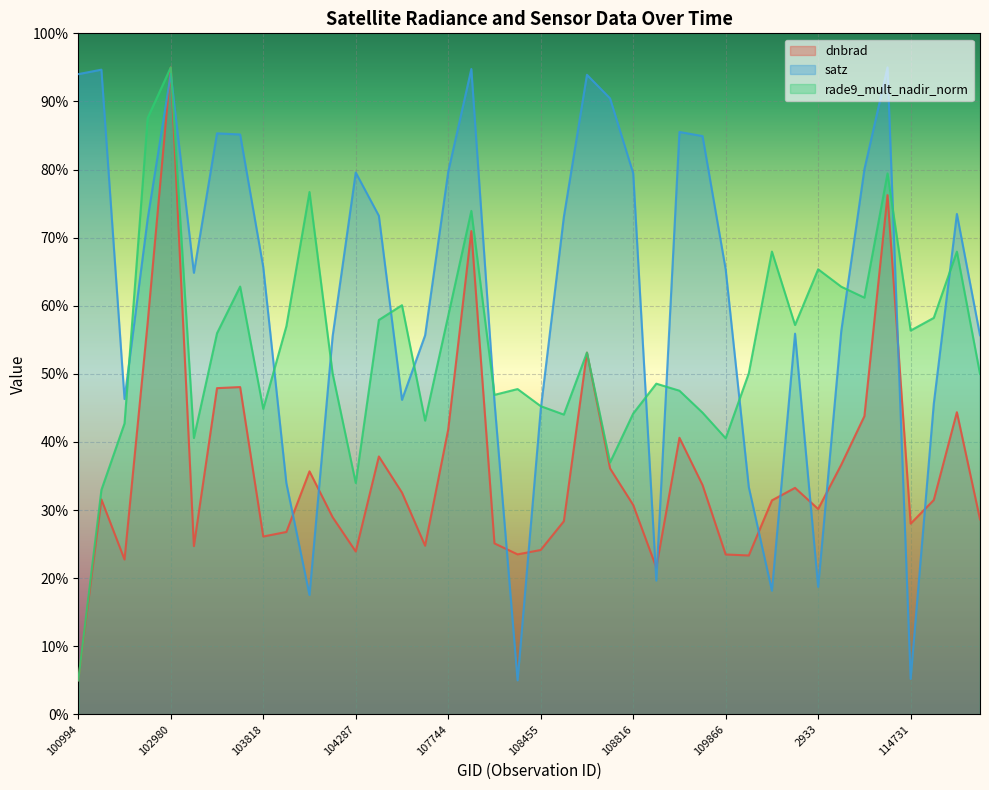

At which label does satz first exceed 65?

100994